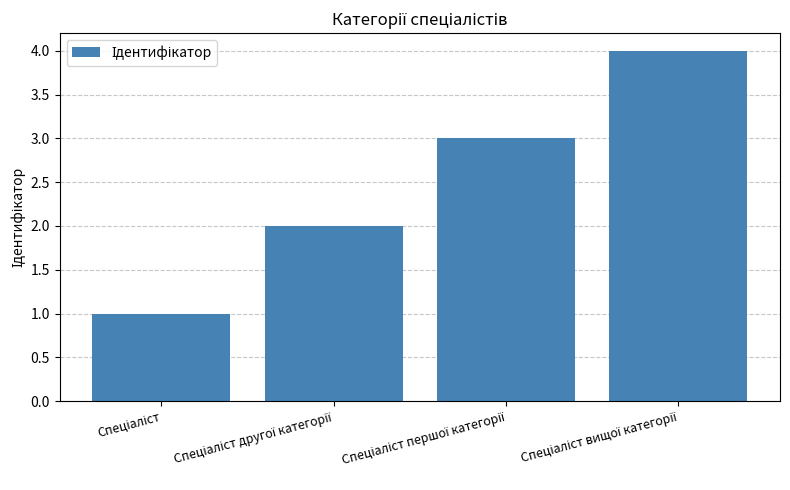

Count the number of data series in this chart.

1